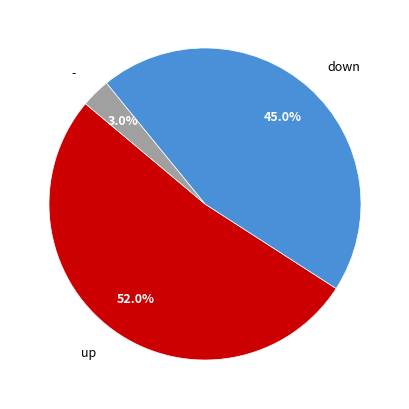

Is there a majority slice in this chart?

Yes